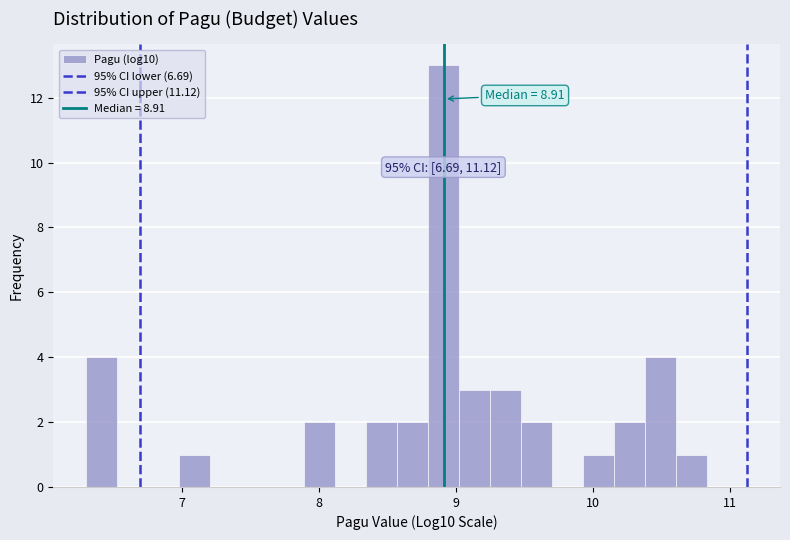

Around what value on the x-axis is the tallest bar? Give the approximate position of its centre, as read against the axis.

8.9